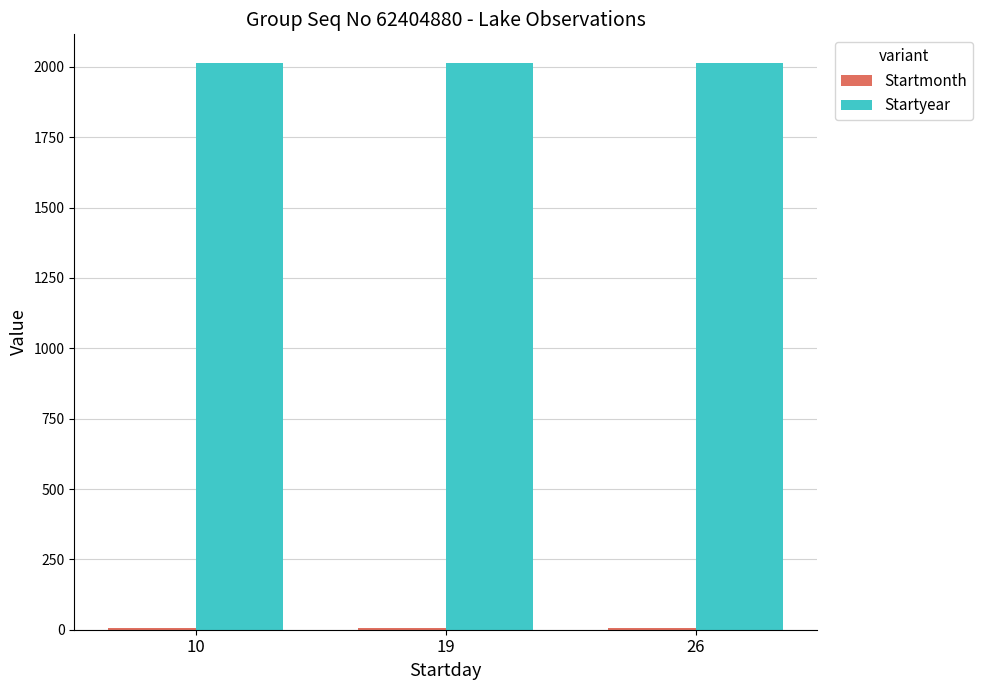

Which series has the largest total across all categories?

Startyear